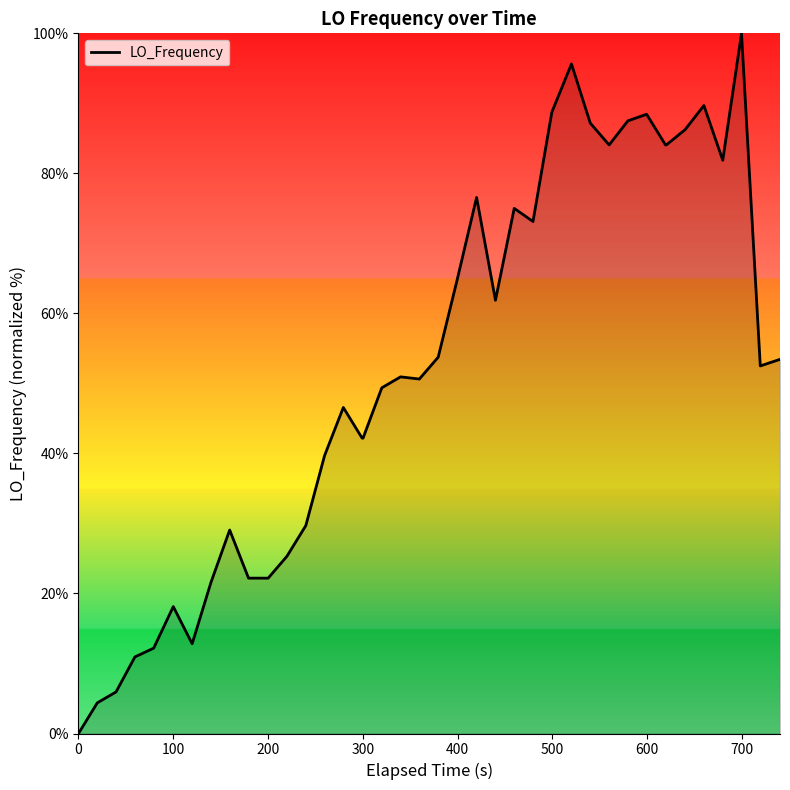

What is the maximum value shown in the chart?

100.0